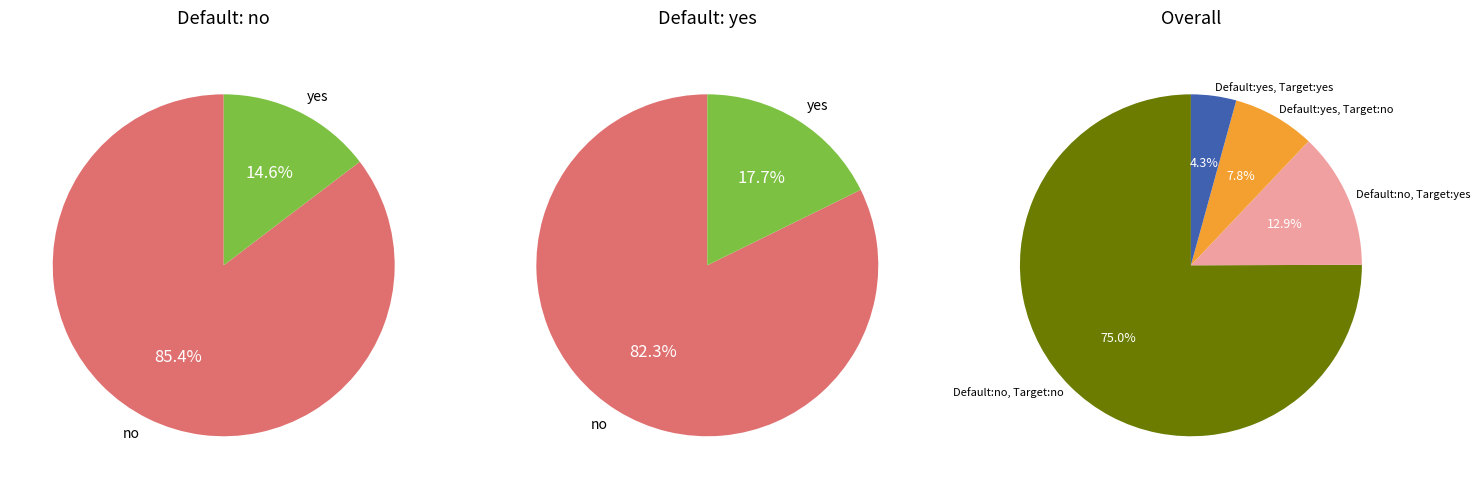

Do 39 and 22 together represent more than half of the pie?

No